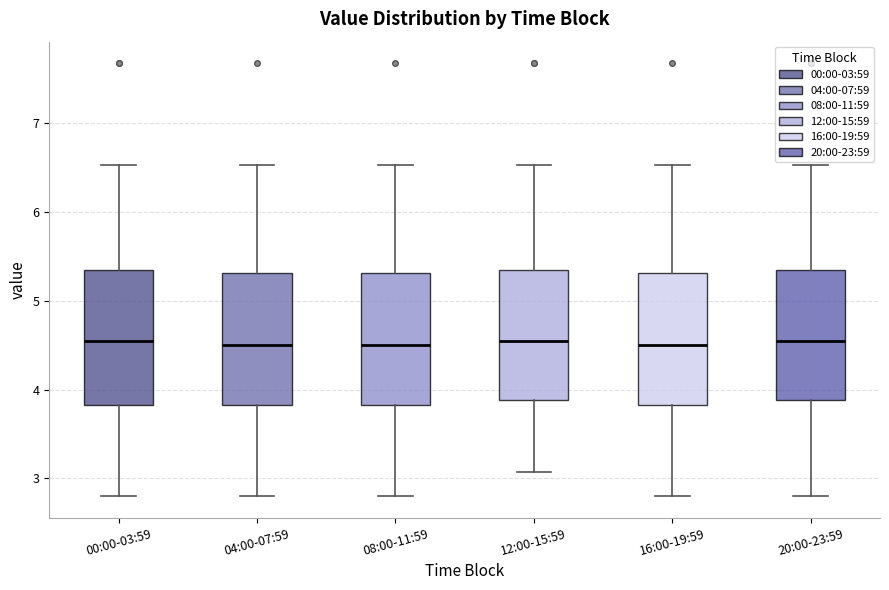

Reading left to right, transcribe this box plot: for each box, give where its median line is, the range the box spans, and where its two whiskers end, as read against the y-axis. The values are not printed on the chart, so give them approximately, as read against the axis.

00:00-03:59: median 4.6, box 3.8 to 5.3, whiskers 2.8 to 6.5
04:00-07:59: median 4.5, box 3.8 to 5.3, whiskers 2.8 to 6.5
08:00-11:59: median 4.5, box 3.8 to 5.3, whiskers 2.8 to 6.5
12:00-15:59: median 4.6, box 3.9 to 5.3, whiskers 3.1 to 6.5
16:00-19:59: median 4.5, box 3.8 to 5.3, whiskers 2.8 to 6.5
20:00-23:59: median 4.6, box 3.9 to 5.3, whiskers 2.8 to 6.5